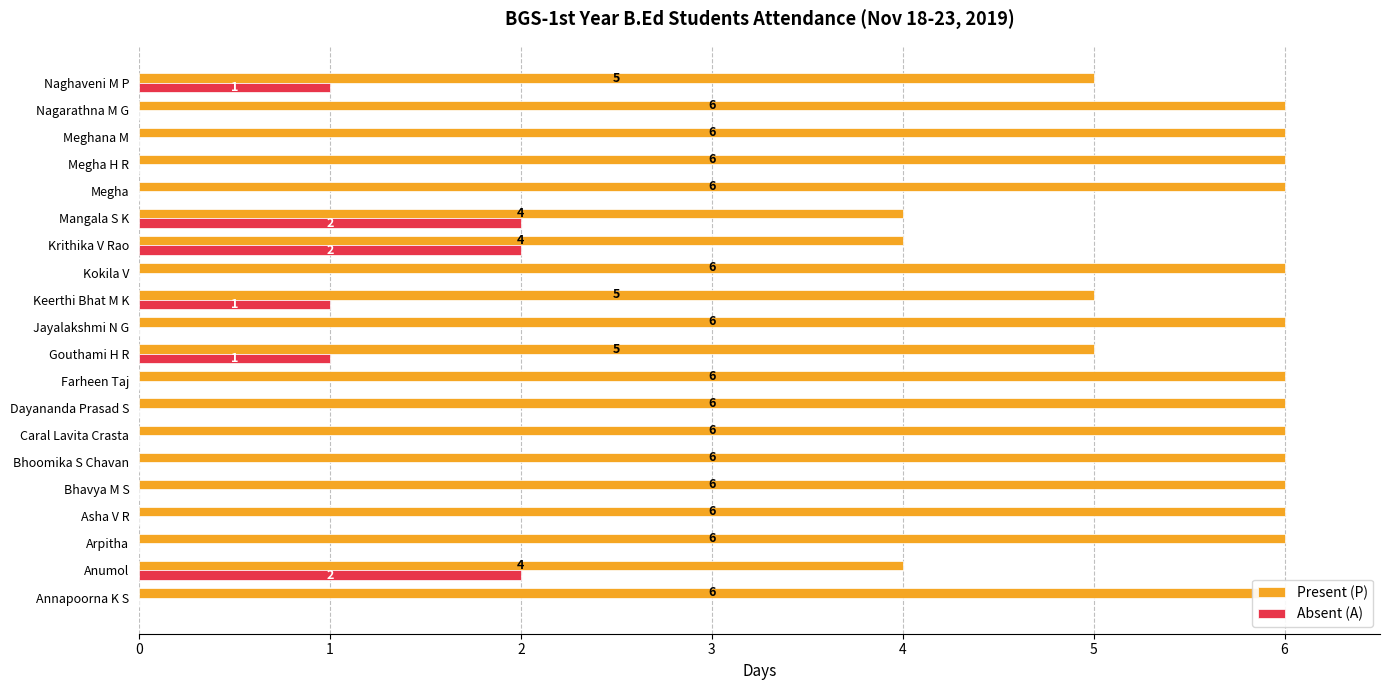

The Absent (A) series shows 0 at Caral Lavita Crasta. True or false?

True